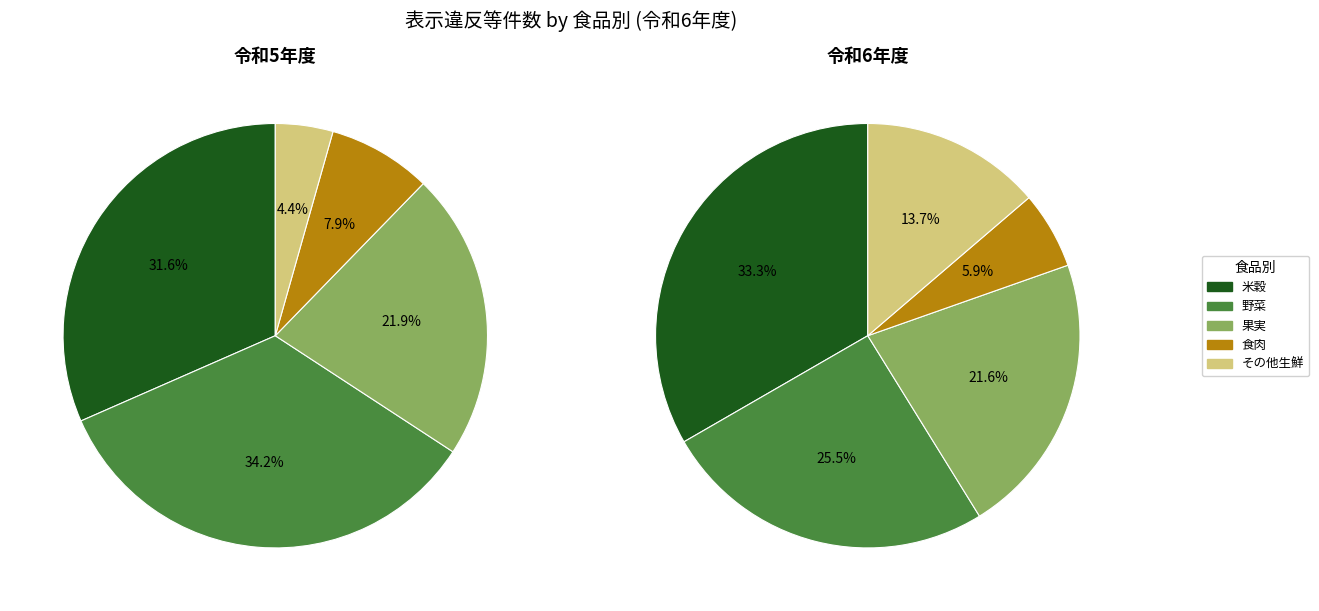

Is it true that 野菜 is 25% of the pie?

False